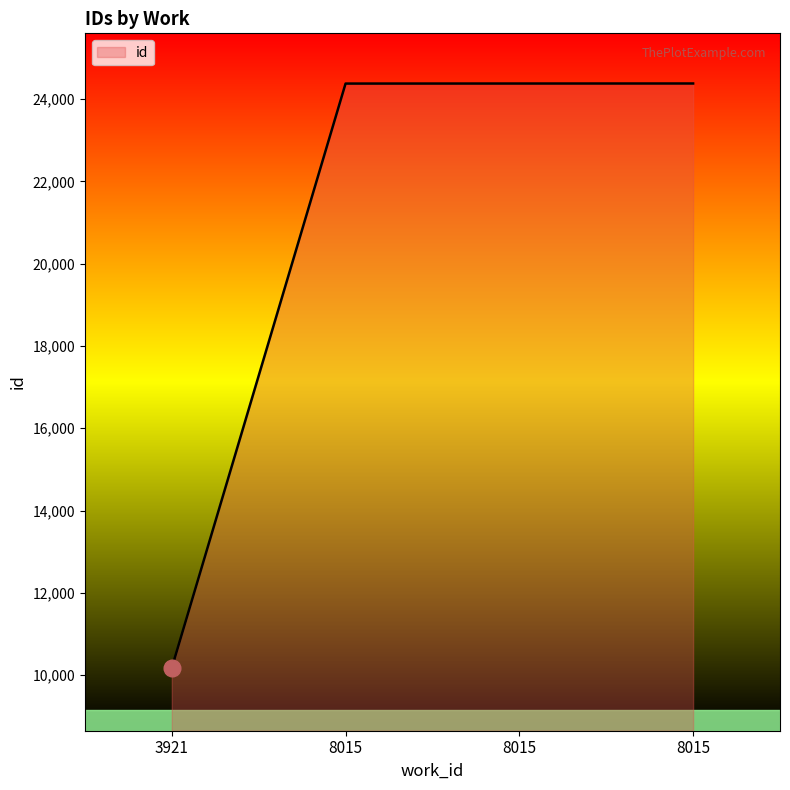

Does the chart have visible grid lines?

No